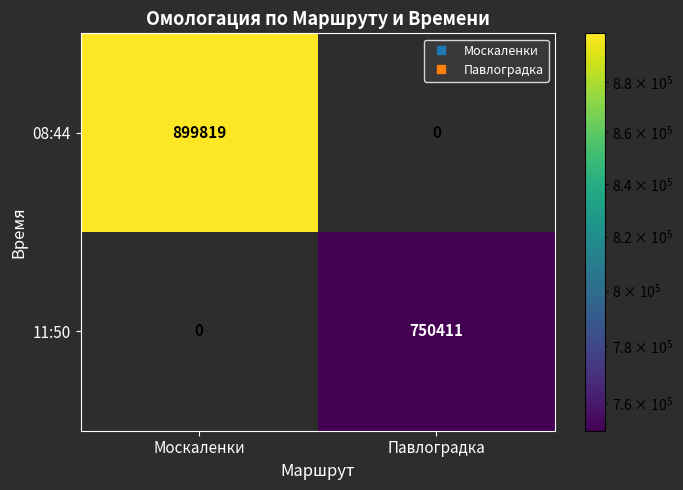

What is the spread (max minus min) of values at Павлоградка?

750411